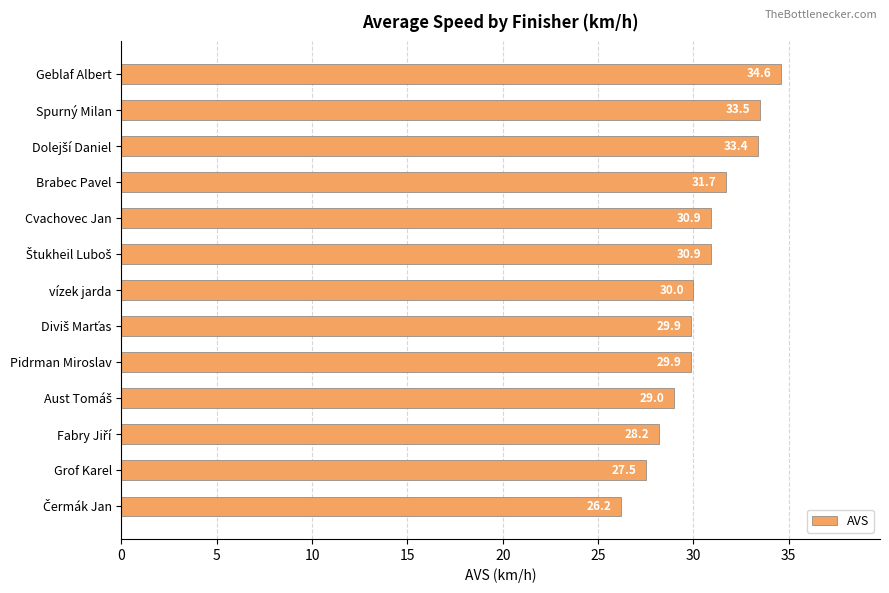

What is the difference between the second highest and minimum values?

7.3